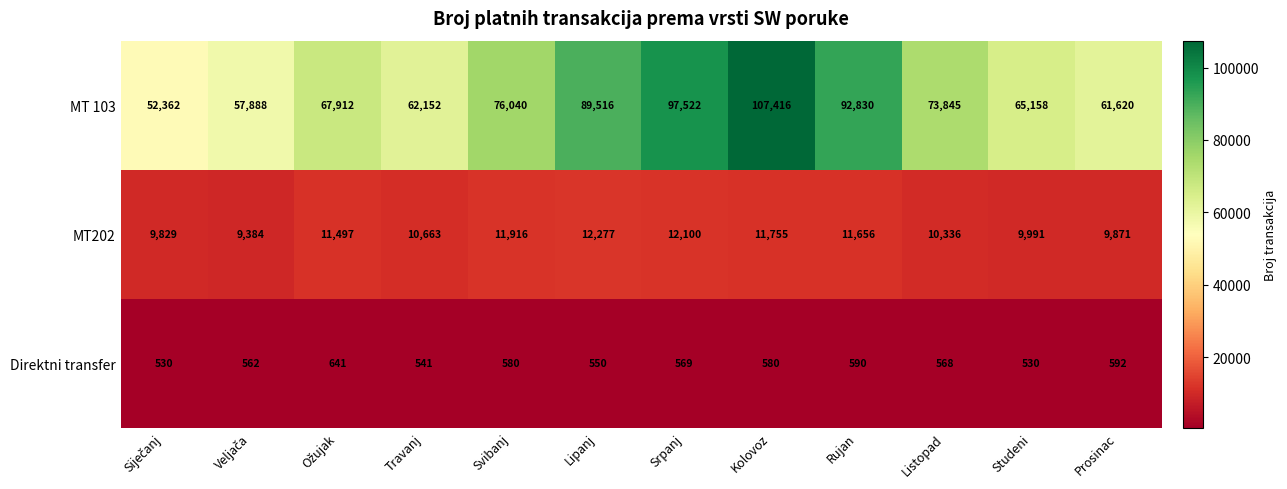

At Srpanj, list the series in order from smallest to largest.

Direktni transfer, MT202, MT 103